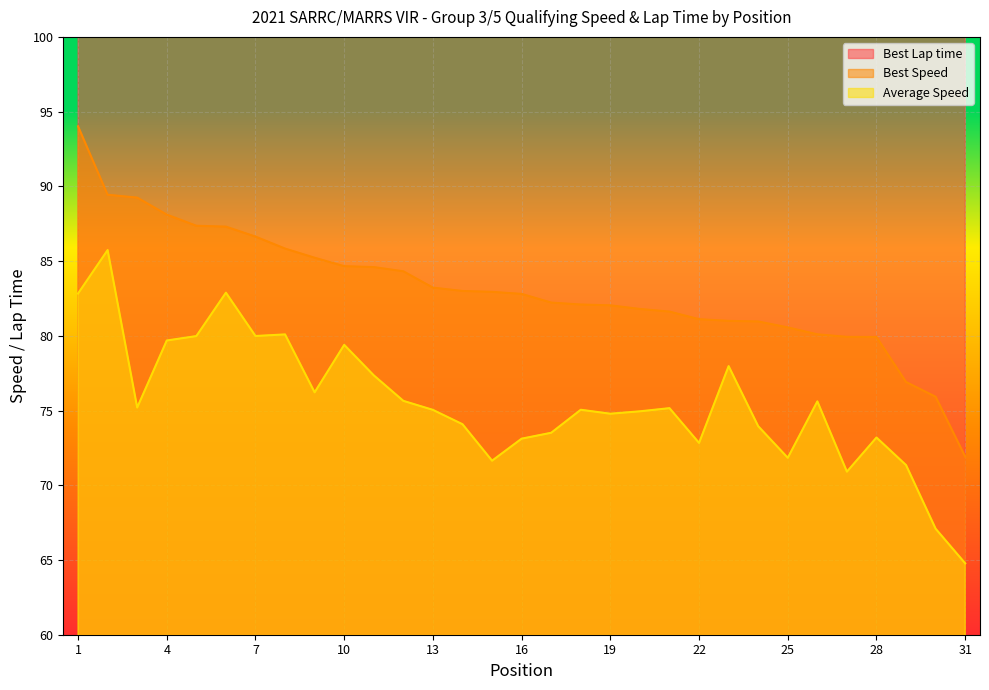

How many interior local valleys does the Average Speed series have?

8